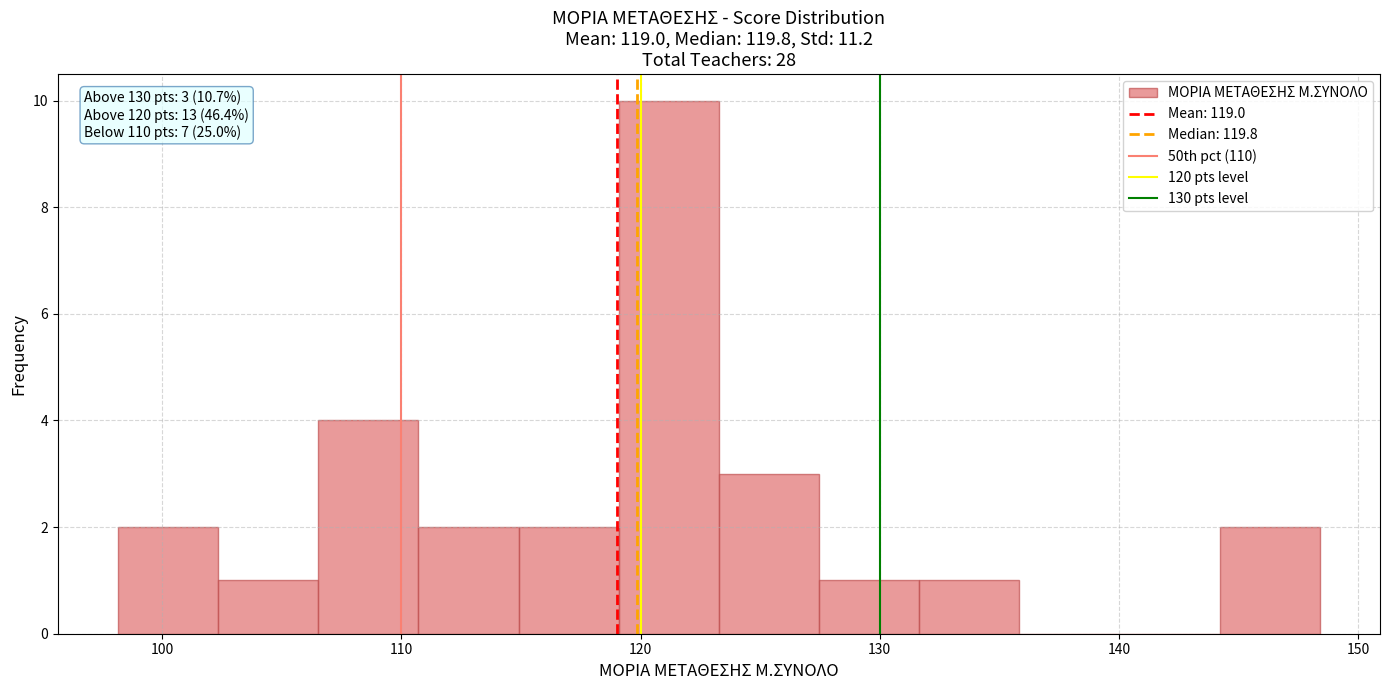

Which range on the x-axis has the tallest bar?

119 to 123